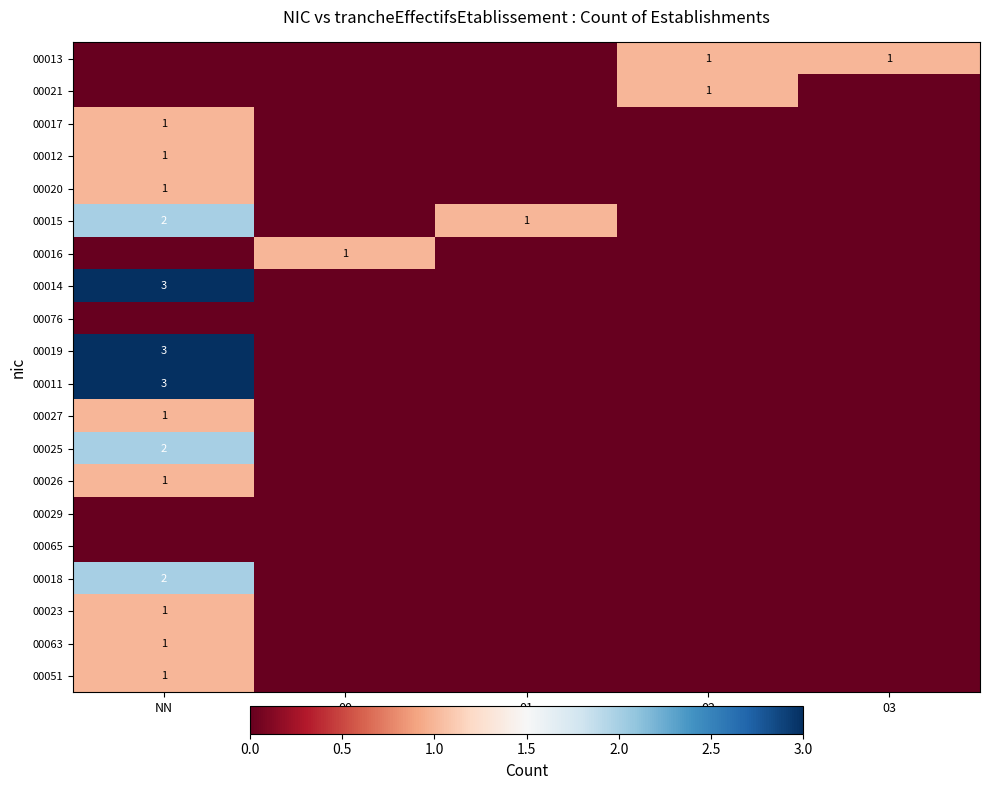

The 00063 series shows 0 at 01. True or false?

True